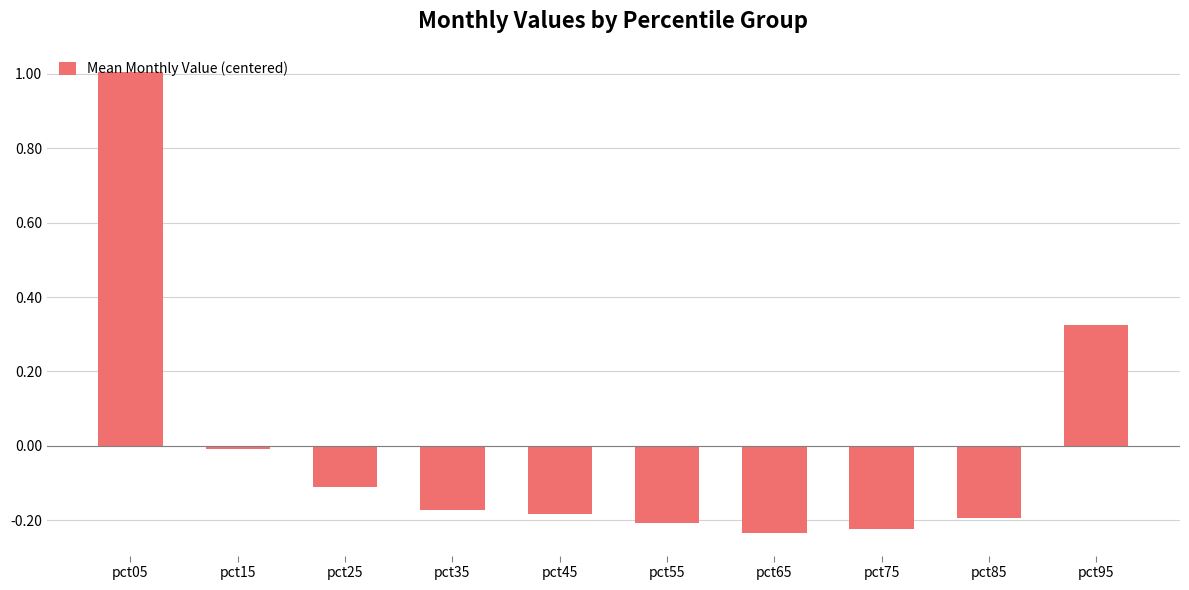

How many bars are there in total?

10